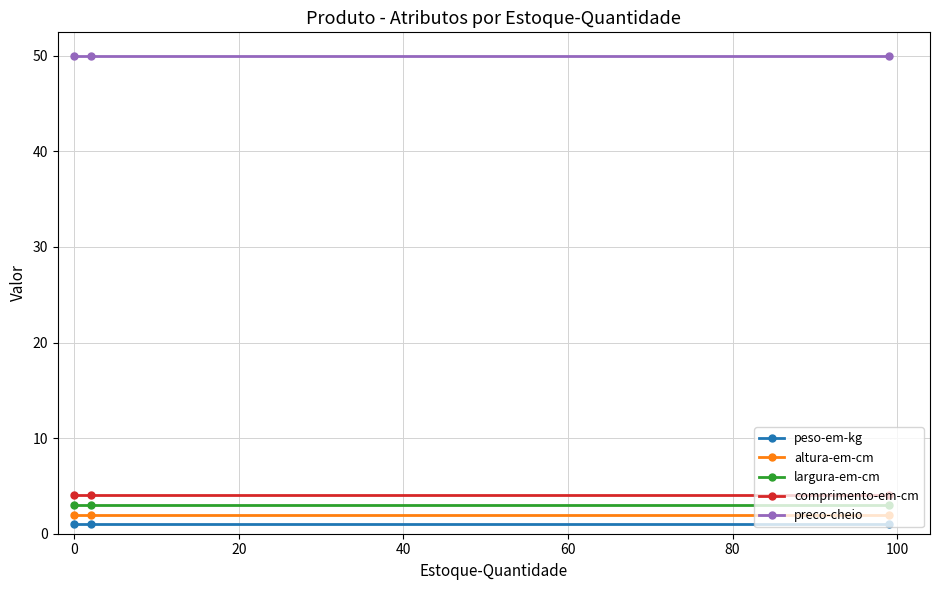

Which series has the largest total across all categories?

preco-cheio